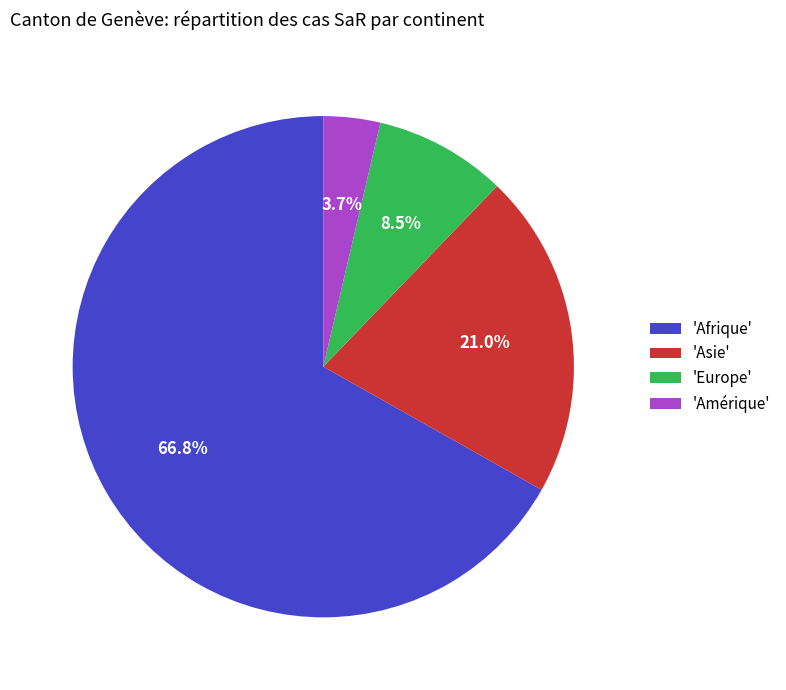

Between 'Asie' and 'Afrique', which is larger?

'Afrique'